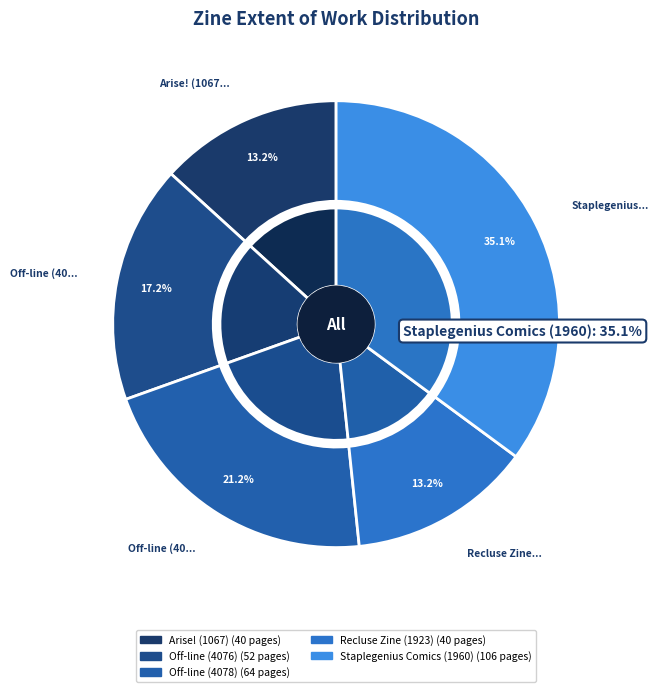

Approximately how many times larger is the value at Off-line (4076) compared to Staplegenius Comics (1960)?

0.5